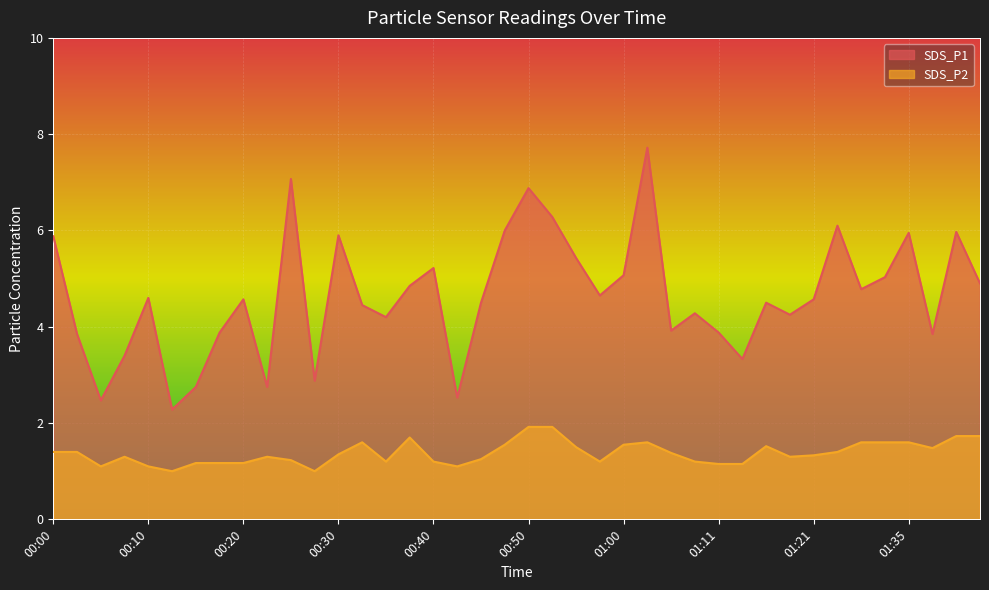

What are all the series names shown in the legend?

SDS_P1, SDS_P2